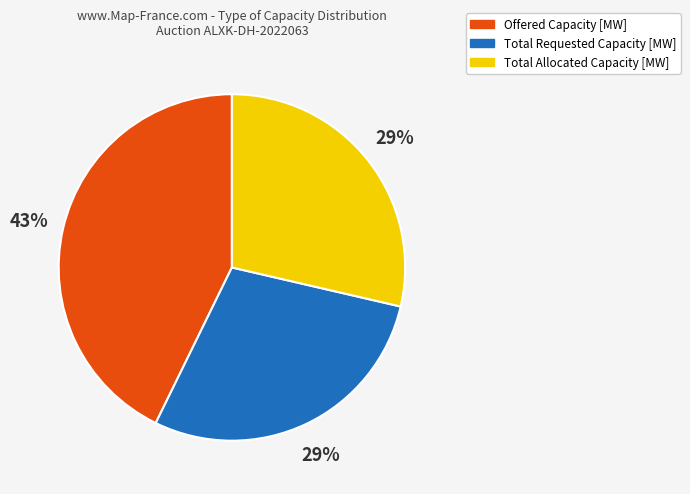

Which has a higher value, Total Requested Capacity [MW] or Offered Capacity [MW]?

Offered Capacity [MW]